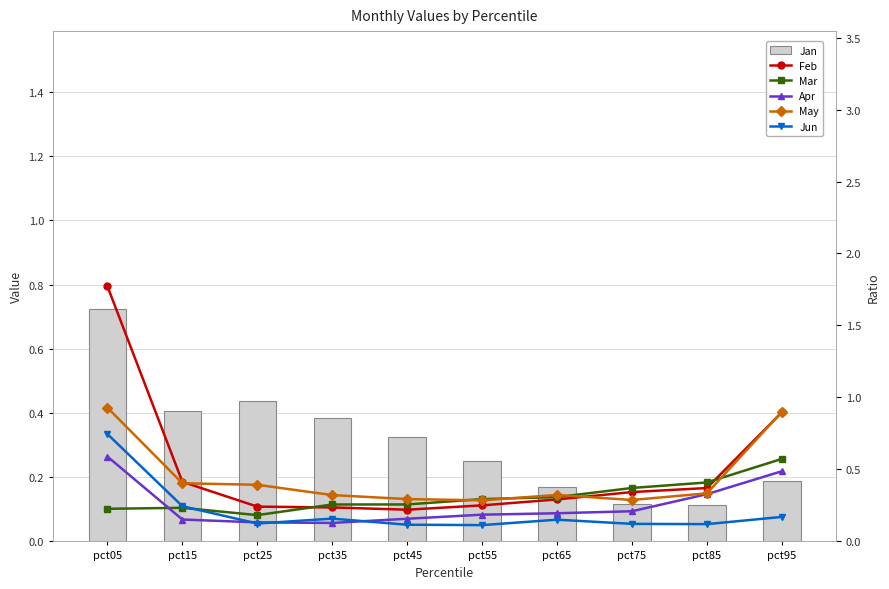

What is the value of the Apr bar at the 2nd from the left?

0.2